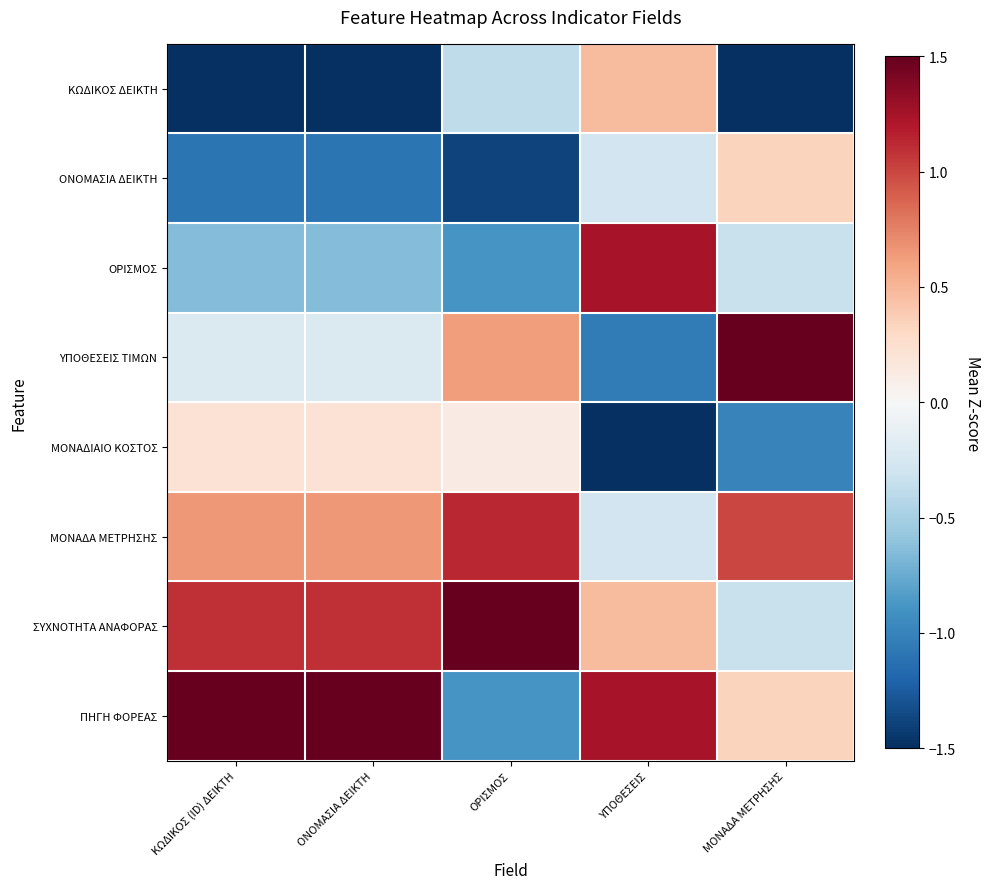

Which has a higher value, ΚΩΔΙΚΟΣ (ID) ΔΕΙΚΤΗ or ΥΠΟΘΕΣΕΙΣ?

ΥΠΟΘΕΣΕΙΣ